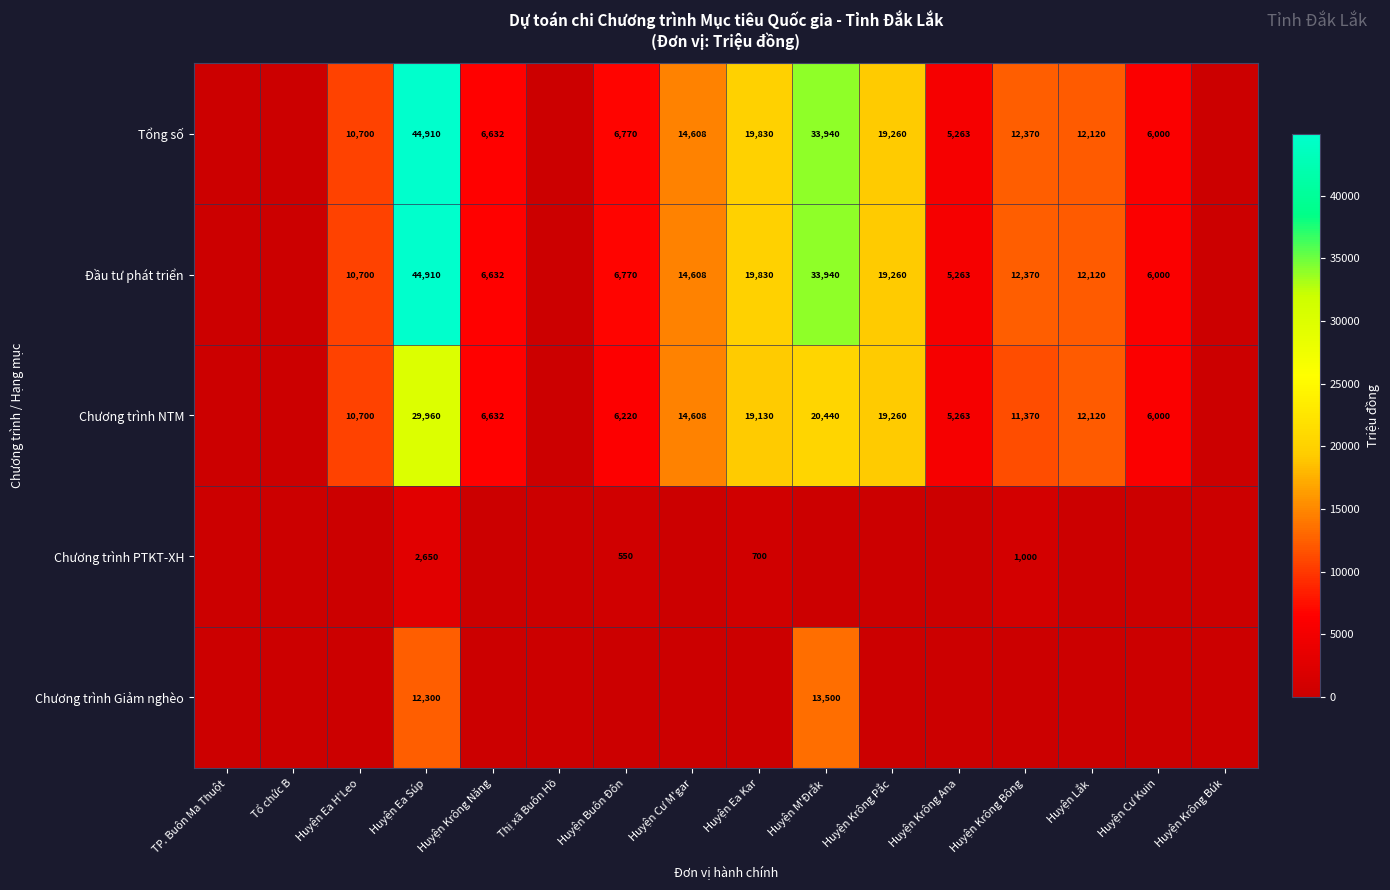

What is the difference between the Đầu tư phát triển values at Huyện Buôn Đôn and Huyện Krông Ana?

1507